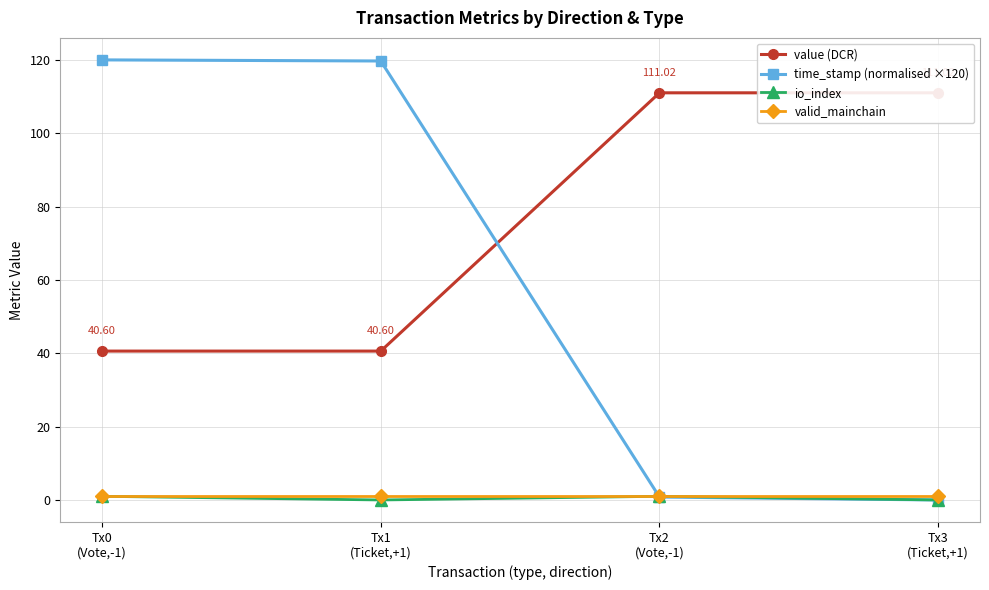

Rank the categories by value (DCR) value from lowest to highest.

Tx0
(Vote,-1), Tx1
(Ticket,+1), Tx2
(Vote,-1), Tx3
(Ticket,+1)